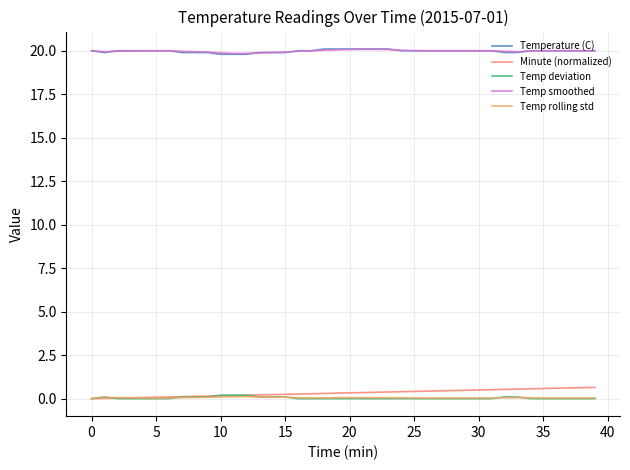

What is the greatest value displayed?

20.1